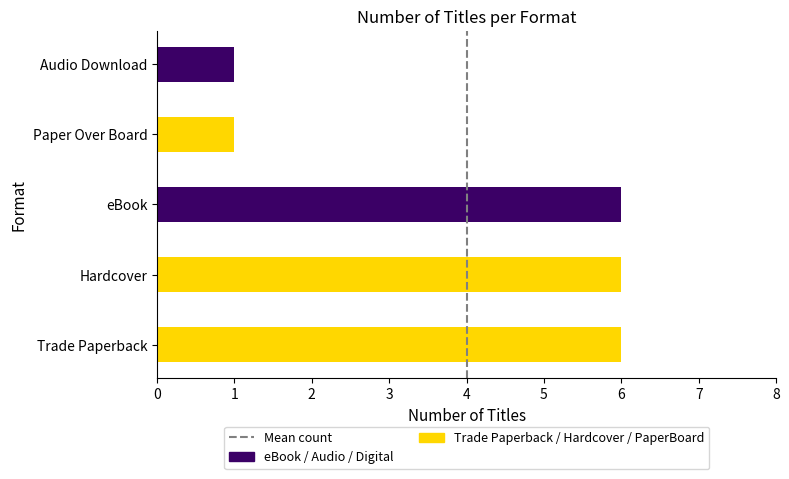

What is the difference between the values at 1 and 0?

1